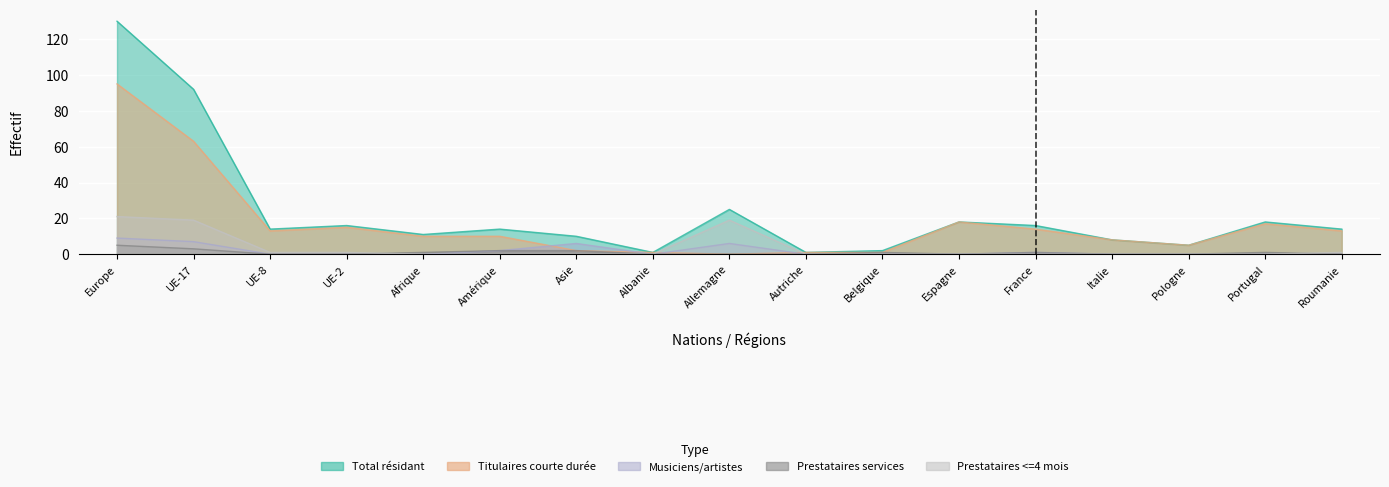

At how many categories does at least one series exceed 89?

2